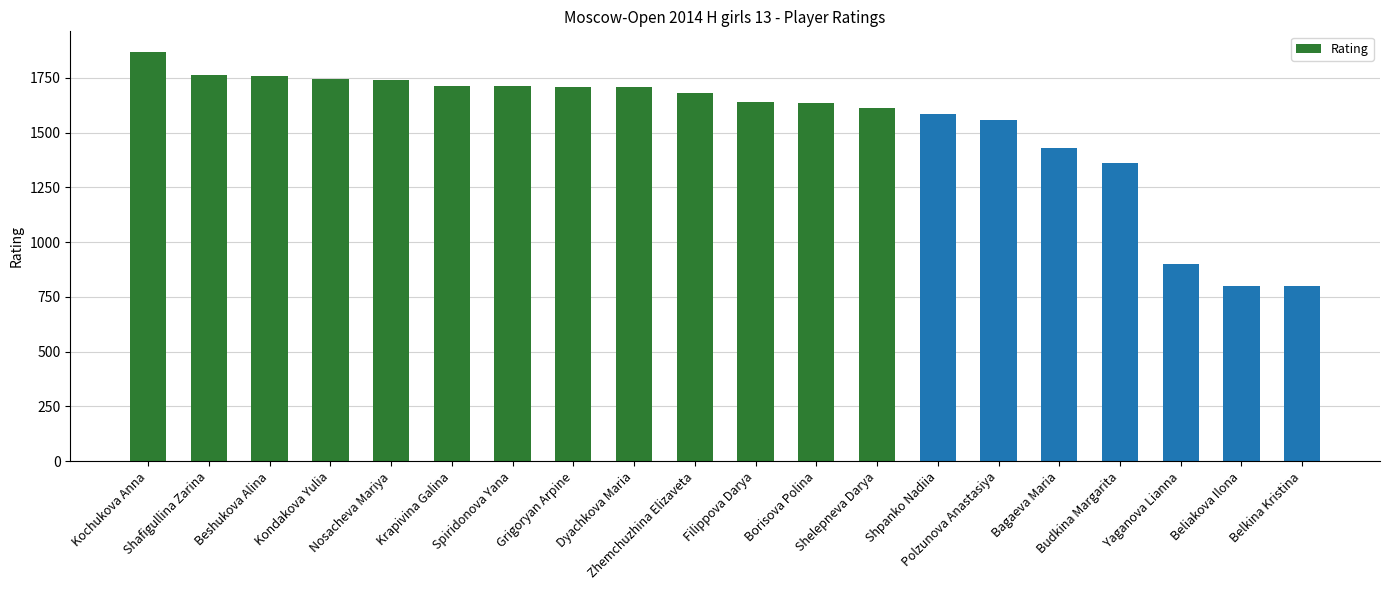

What is the value of the 4th bar from the left?

1743